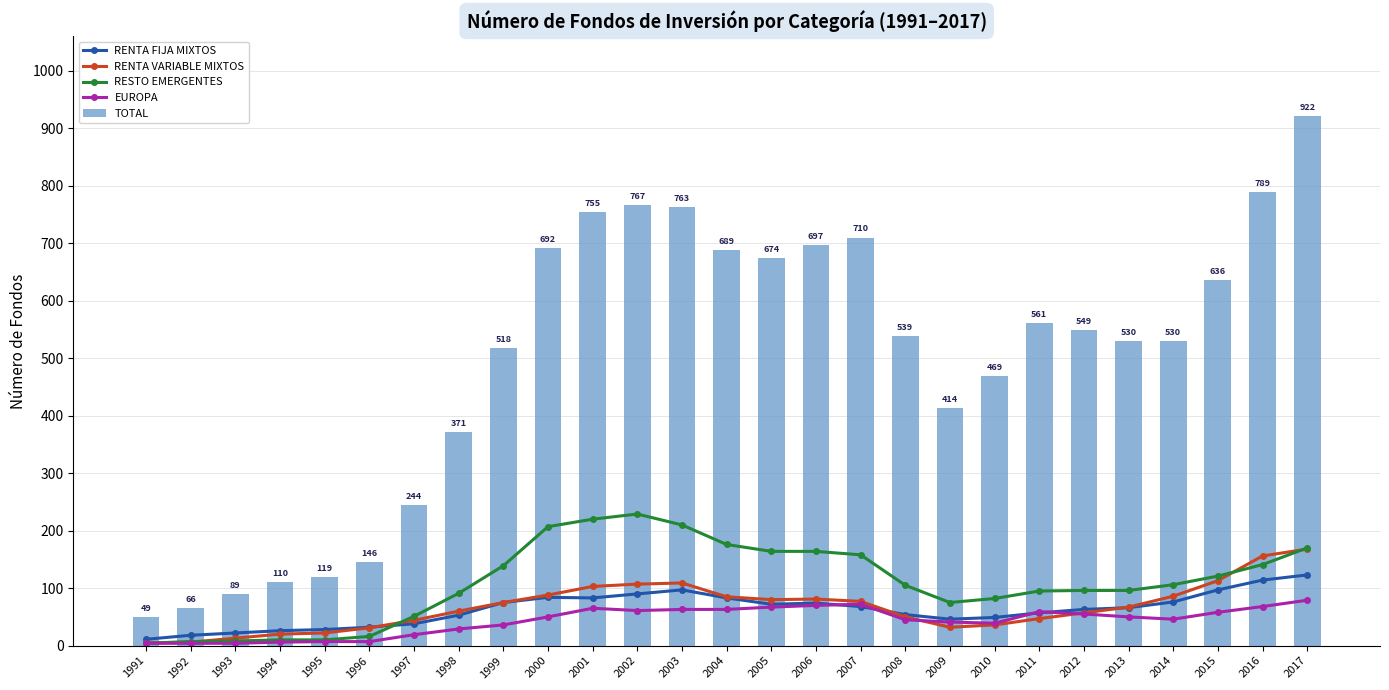

How many data points in RENTA FIJA MIXTOS are above 66?

13